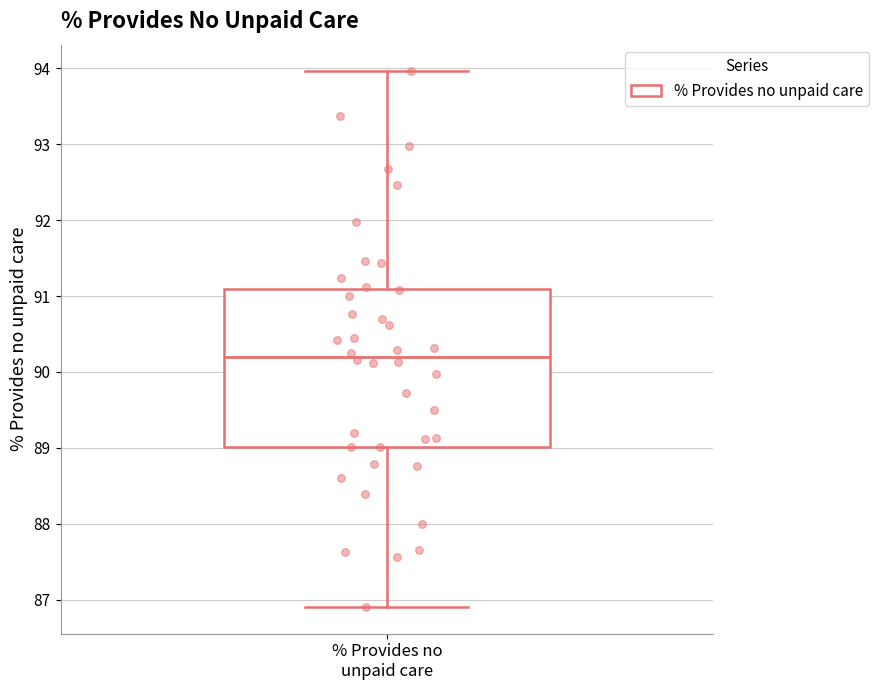

Transcribe this box plot: give where the median line is, the range the box spans, and where the two whiskers end, as read against the y-axis. The values are not printed on the chart, so give them approximately, as read against the axis.

median 90.2, box 89.0 to 91.1, whiskers 86.9 to 94.0